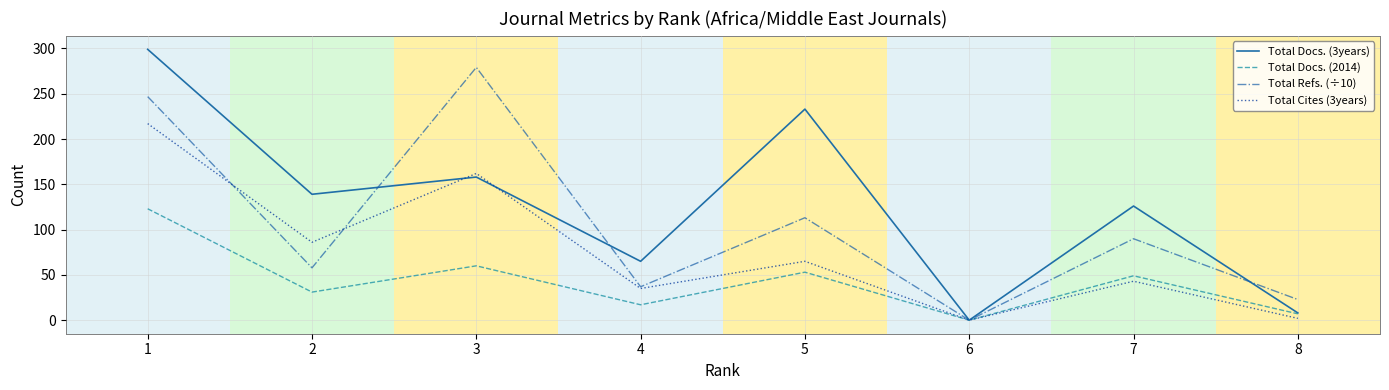

The value of Total Refs. (÷10) at 1 is 246.8. True or false?

True